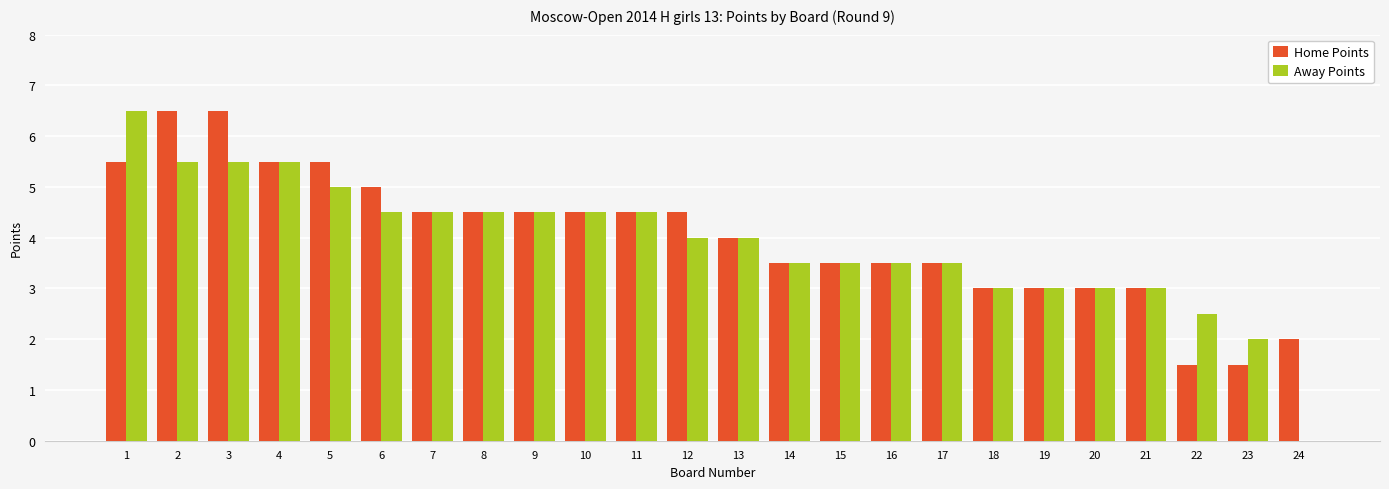

What are all the series names shown in the legend?

Home Points, Away Points